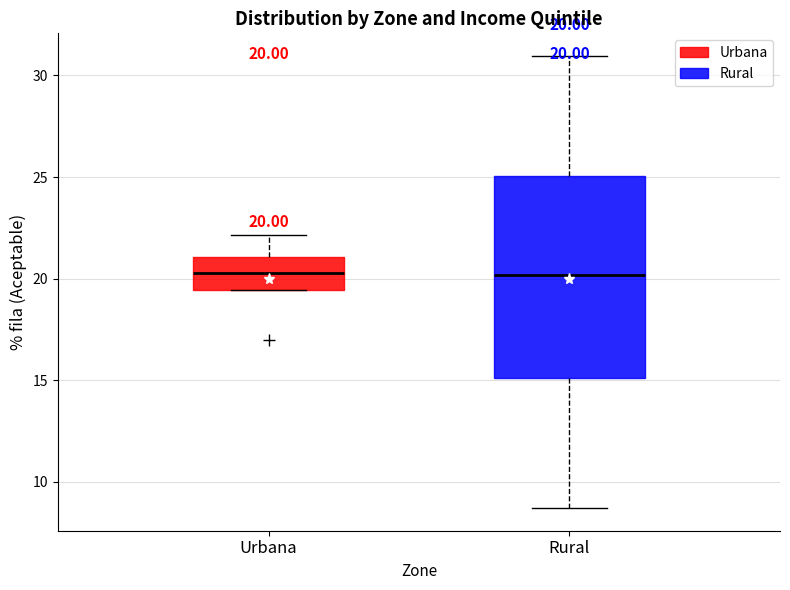

Comparing the boxes themselves (not the whiskers), which one is the tallest?

Rural